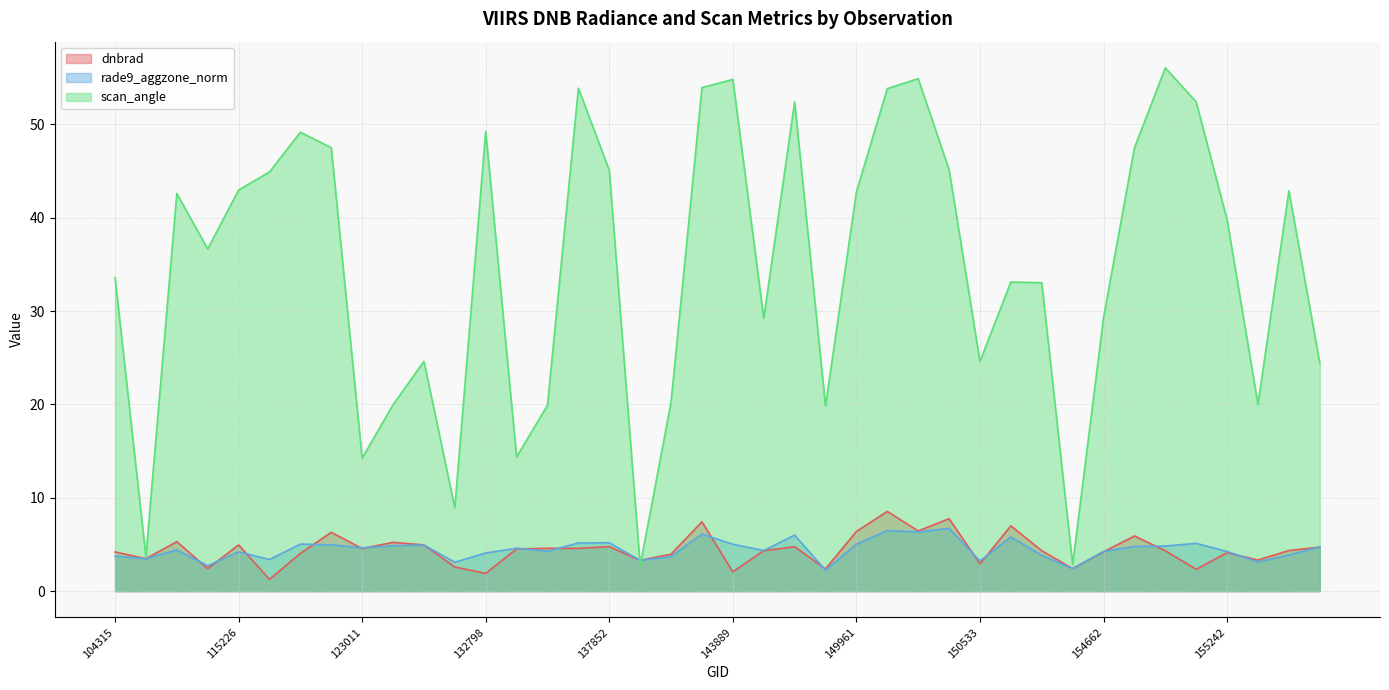

What is the highest value of the rade9_aggzone_norm series?

6.7